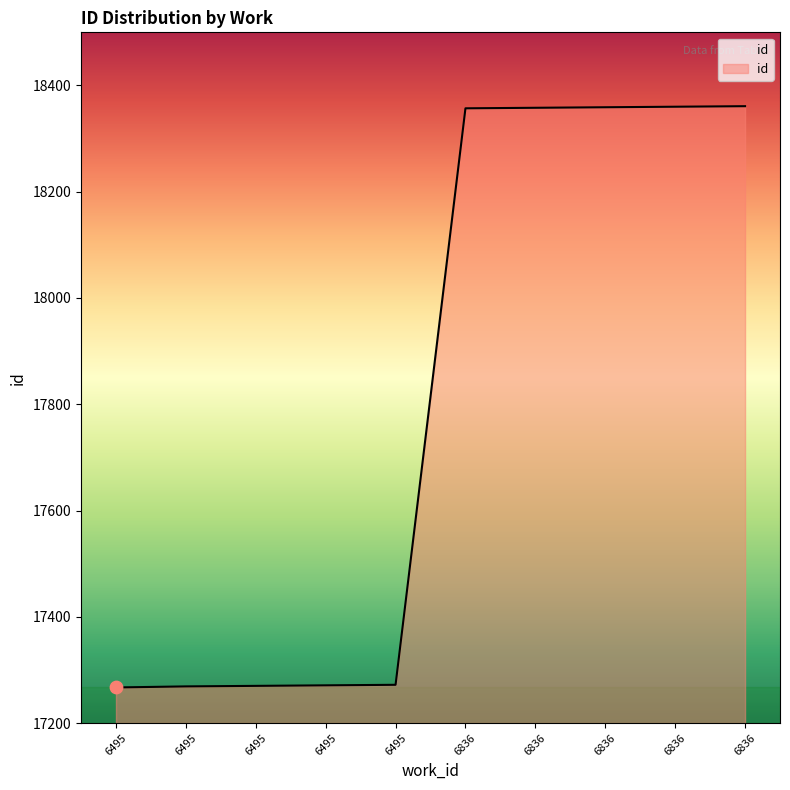

What is the change in value from 6495 to 6495?

+2